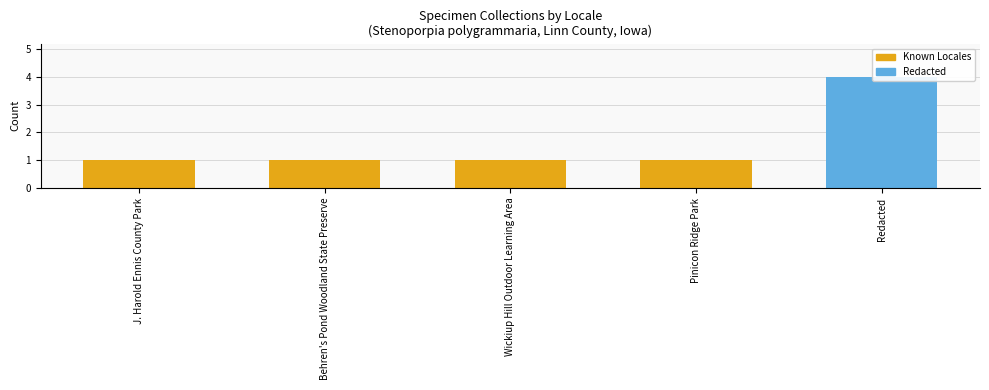

Rank the categories by value from highest to lowest.

Redacted, J. Harold Ennis County Park, Behren's Pond Woodland State Preserve, Wickiup Hill Outdoor Learning Area, Pinicon Ridge Park